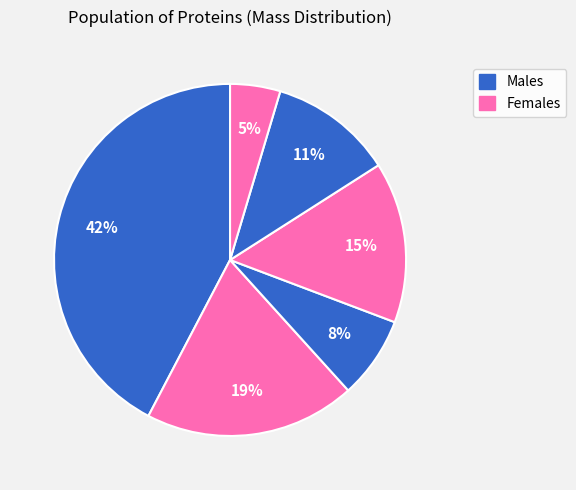

How many segments does this pie chart have?

6